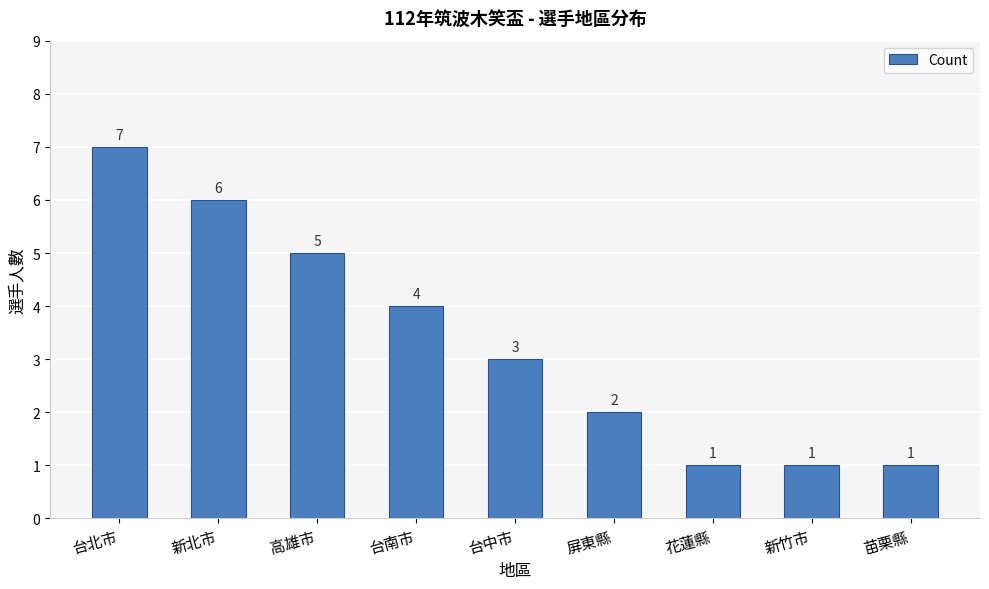

What is the smallest value displayed?

1